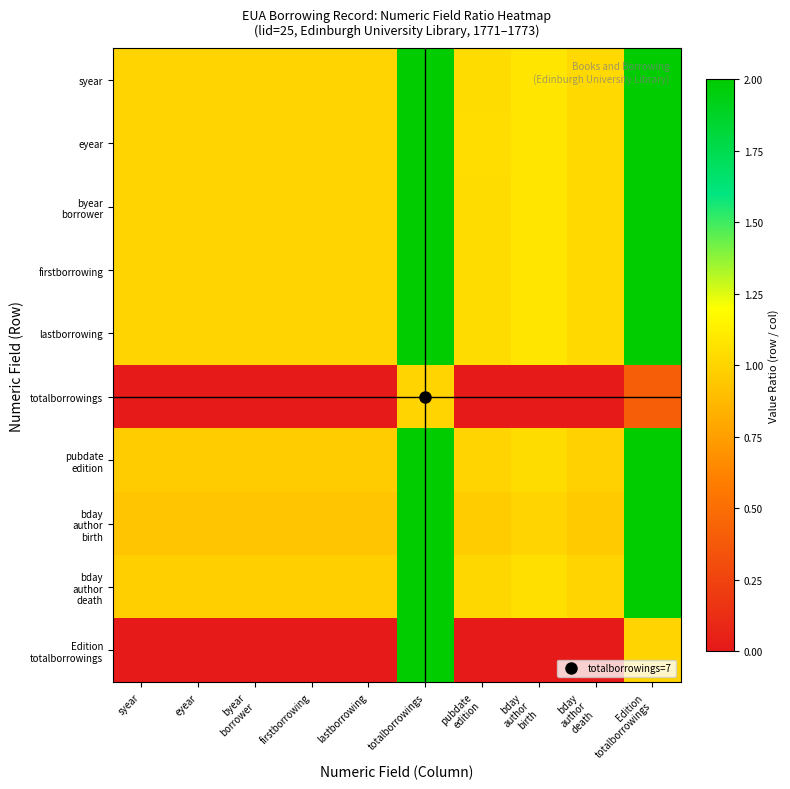

Rank the series by their maximum value, from highest to lowest.

syear, eyear, byear borrower, firstborrowing, lastborrowing, pubdate edition, bday author birth, bday author death, Edition totalborrowings, totalborrowings